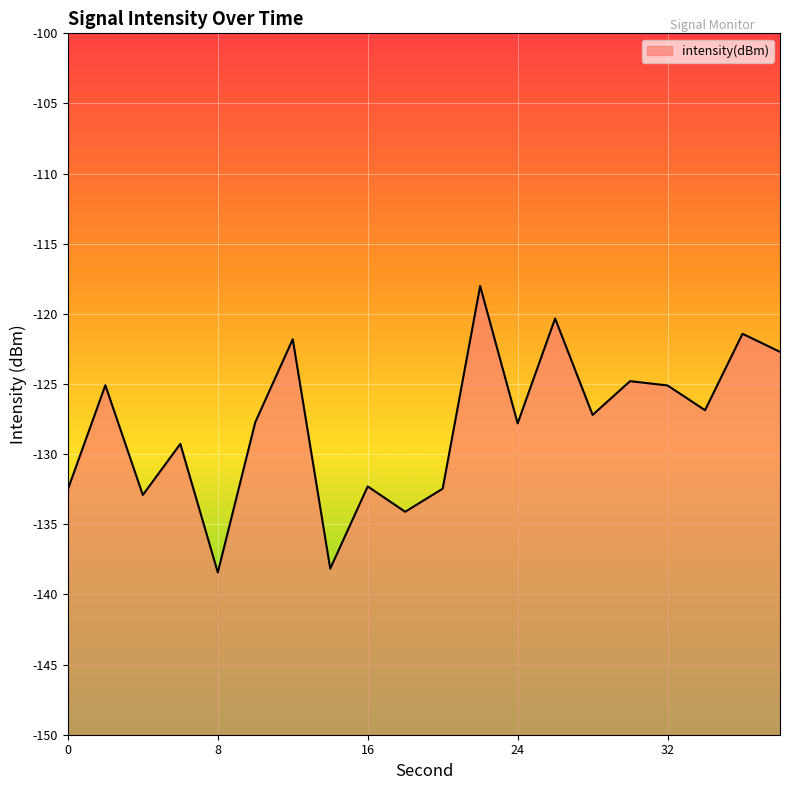

What is the minimum value shown in the chart?

-138.4